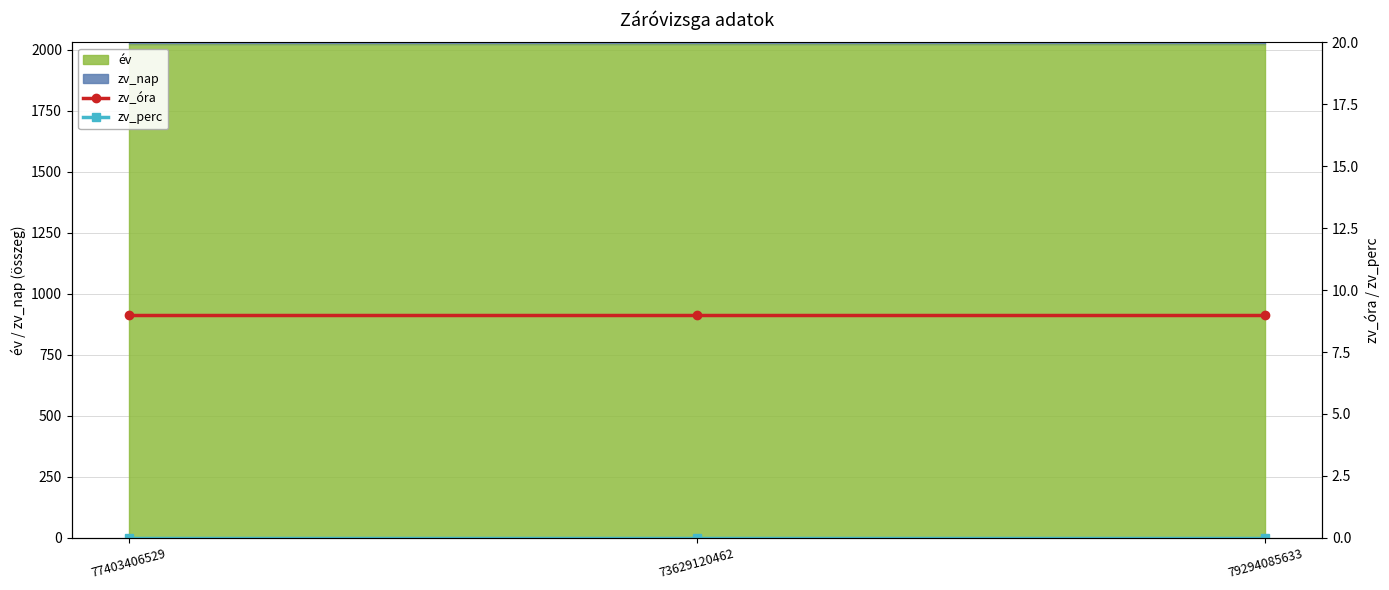

Rank the categories by zv_óra value from lowest to highest.

77403406529, 73629120462, 79294085633